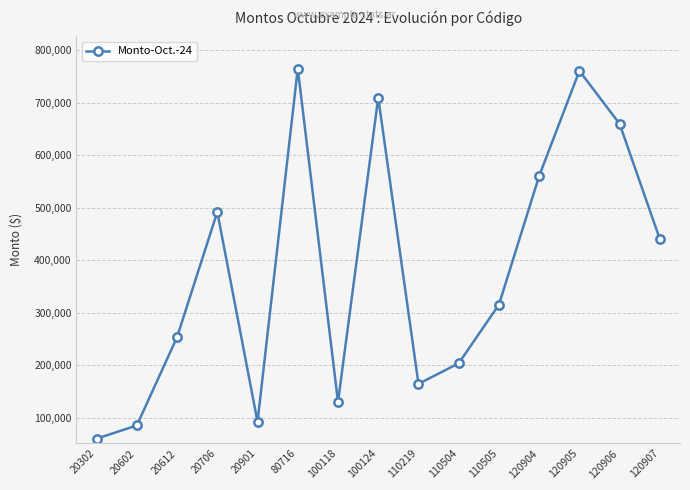

What is the change in value from 20602 to 110504?

+118383.4